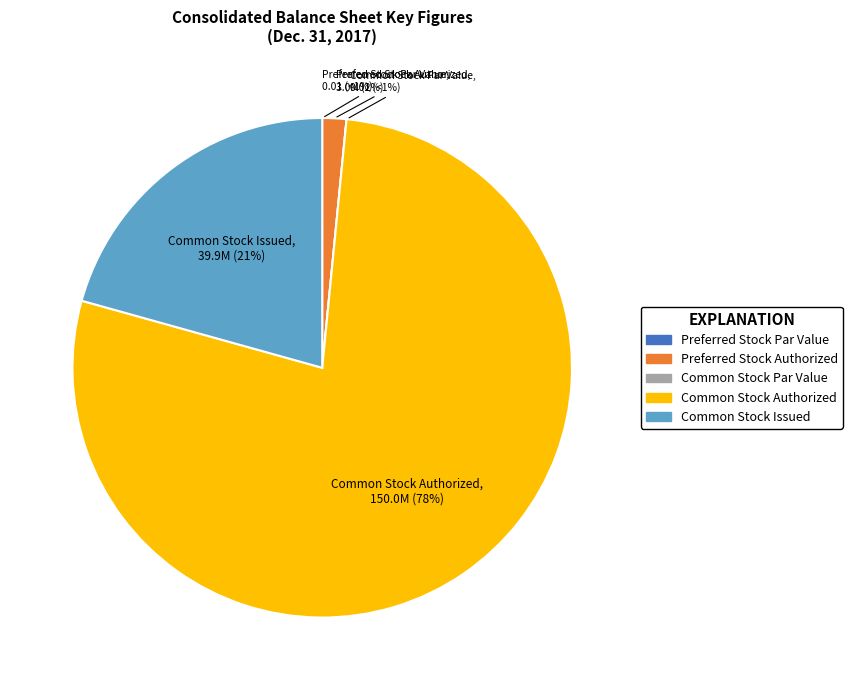

Combined, do Preferred Stock Par Value and Preferred Stock Authorized account for over 50%?

No